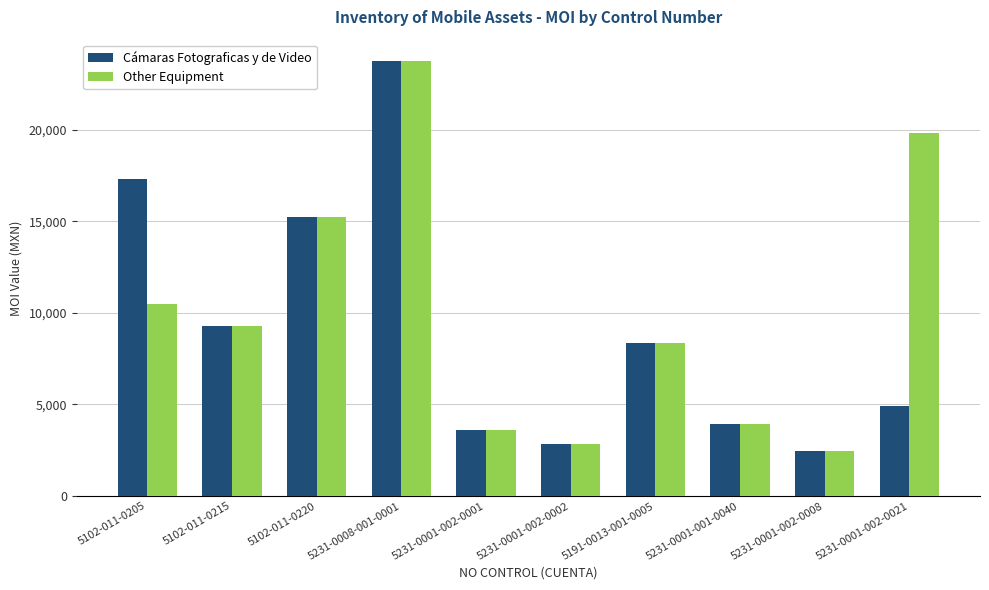

Reading left to right, what are all the values shown in this chart?

Cámaras Fotograficas y de Video: 5102-011-0205=17331.0	5102-011-0215=9290.0	5102-011-0220=15263.0	5231-0008-001-0001=23749.1	5231-0001-002-0001=3600.0	5231-0001-002-0002=2844.0	5191-0013-001-0005=8360.0	5231-0001-001-0040=3960.0	5231-0001-002-0008=2480.0	5231-0001-002-0021=4940.0
Other Equipment: 5102-011-0205=10513.0	5102-011-0215=9290.0	5102-011-0220=15263.0	5231-0008-001-0001=23749.1	5231-0001-002-0001=3600.0	5231-0001-002-0002=2844.0	5191-0013-001-0005=8360.0	5231-0001-001-0040=3960.0	5231-0001-002-0008=2480.0	5231-0001-002-0021=19826.0